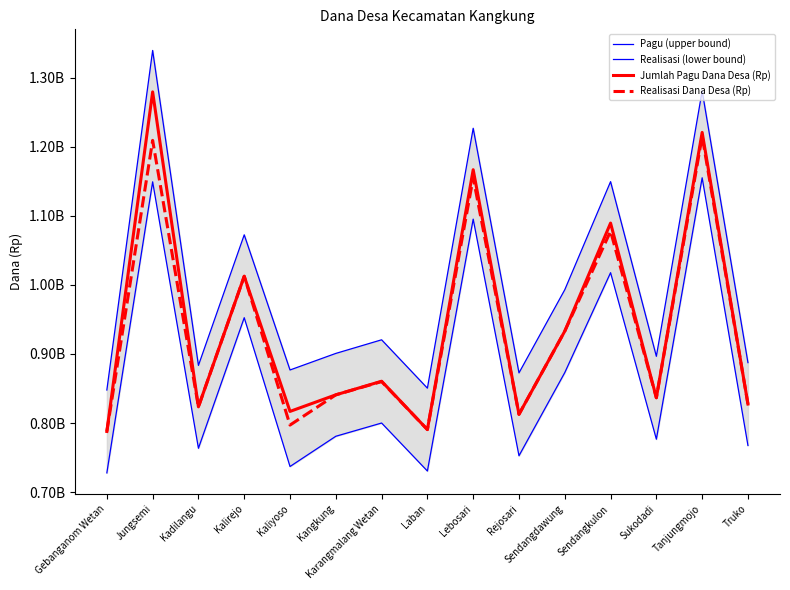

Is it true that Realisasi (lower bound) equals 1756817261 at Lebosari?

False